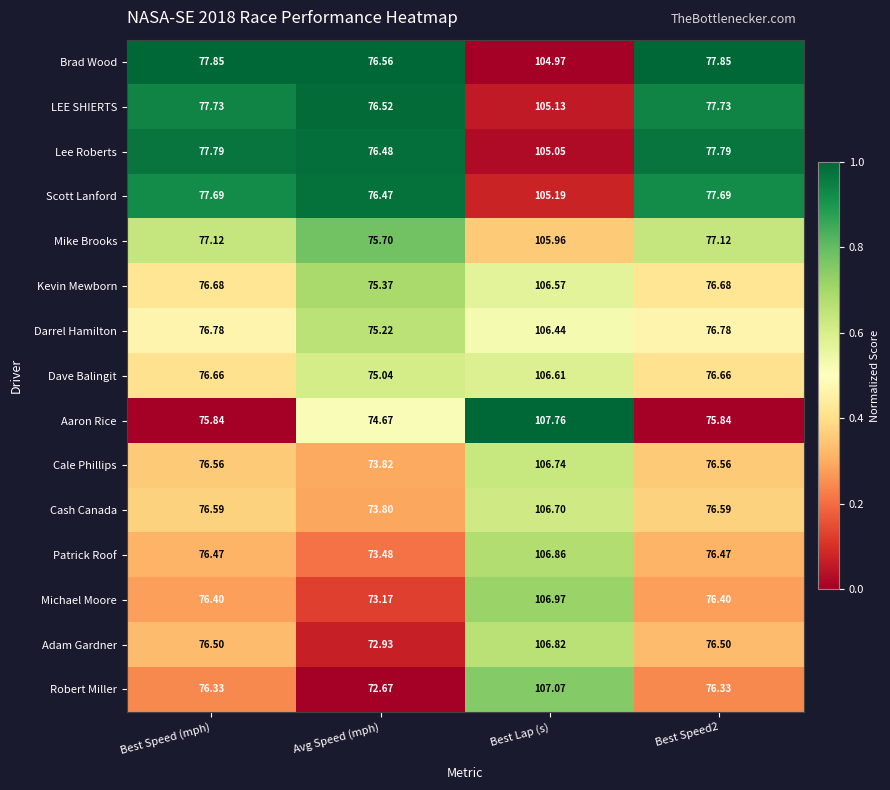

What is the spread (max minus min) of values at Best Speed (mph)?

2.0